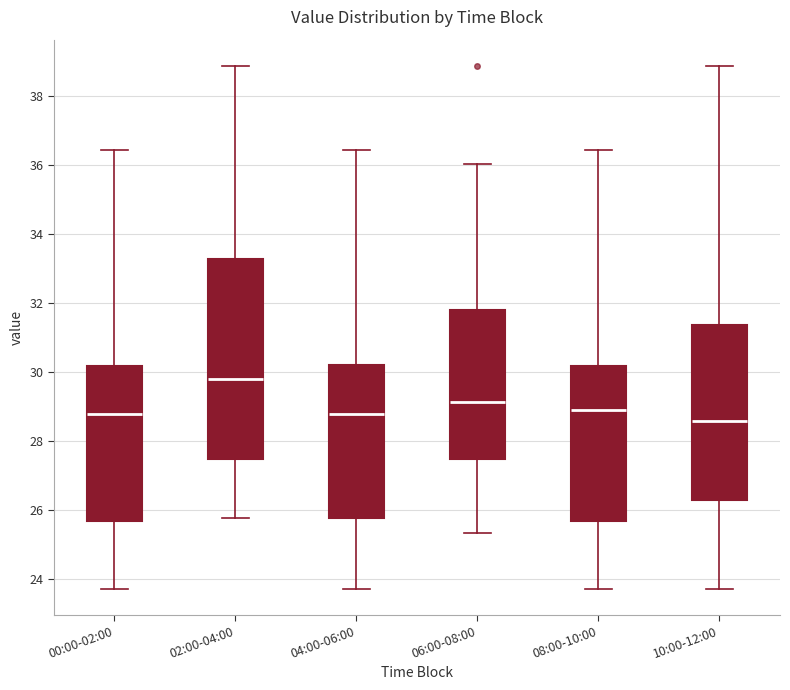

Reading left to right, read every box against the y-axis: the position of its median line, the range the box covers, and the ends of its whiskers. The values are not printed on the chart, so give them approximately, as read against the axis.

00:00-02:00: median 28.8, box 25.8 to 30.2, whiskers 23.8 to 36.4
02:00-04:00: median 29.8, box 27.6 to 33.2, whiskers 25.8 to 38.8
04:00-06:00: median 28.8, box 25.8 to 30.2, whiskers 23.8 to 36.4
06:00-08:00: median 29.2, box 27.6 to 31.8, whiskers 25.4 to 36.0
08:00-10:00: median 29.0, box 25.8 to 30.2, whiskers 23.8 to 36.4
10:00-12:00: median 28.6, box 26.4 to 31.4, whiskers 23.8 to 38.8